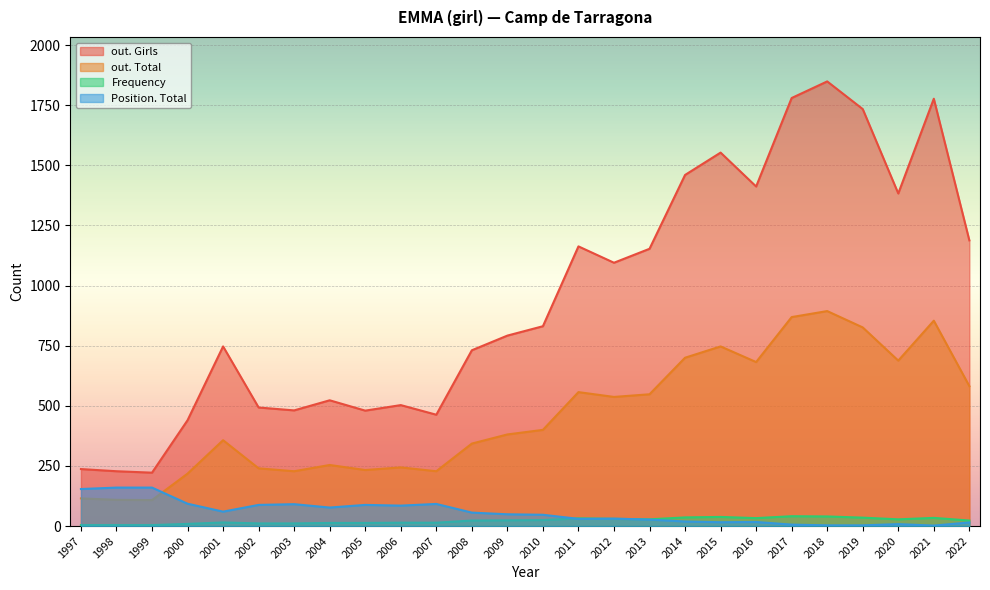

Read the Frequency value at 2004.

13